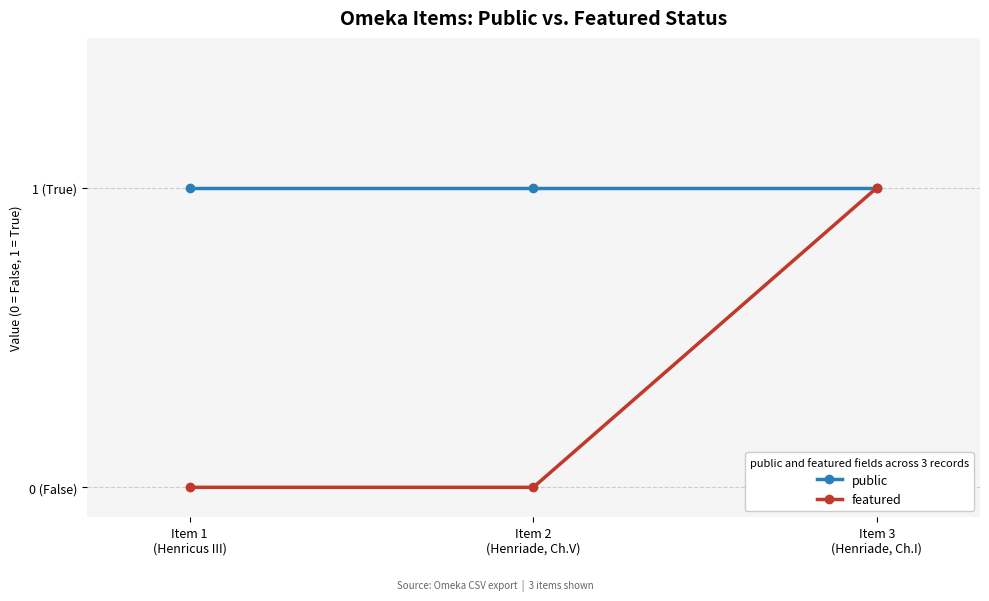

Does the chart have visible grid lines?

Yes